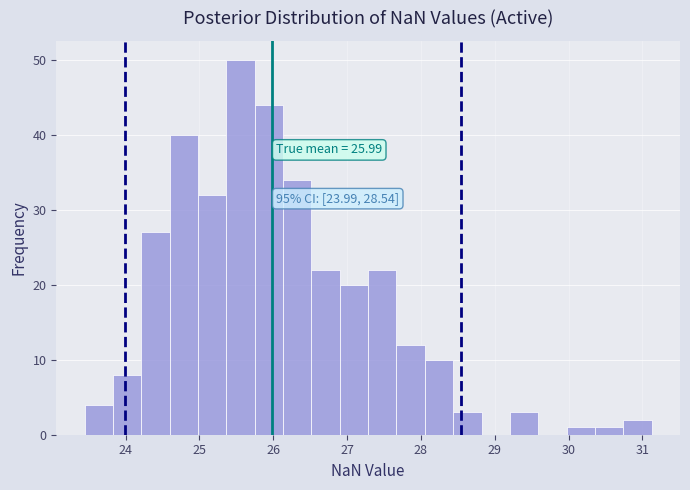

Around what value on the x-axis is the tallest bar? Give the approximate position of its centre, as read against the axis.

25.6